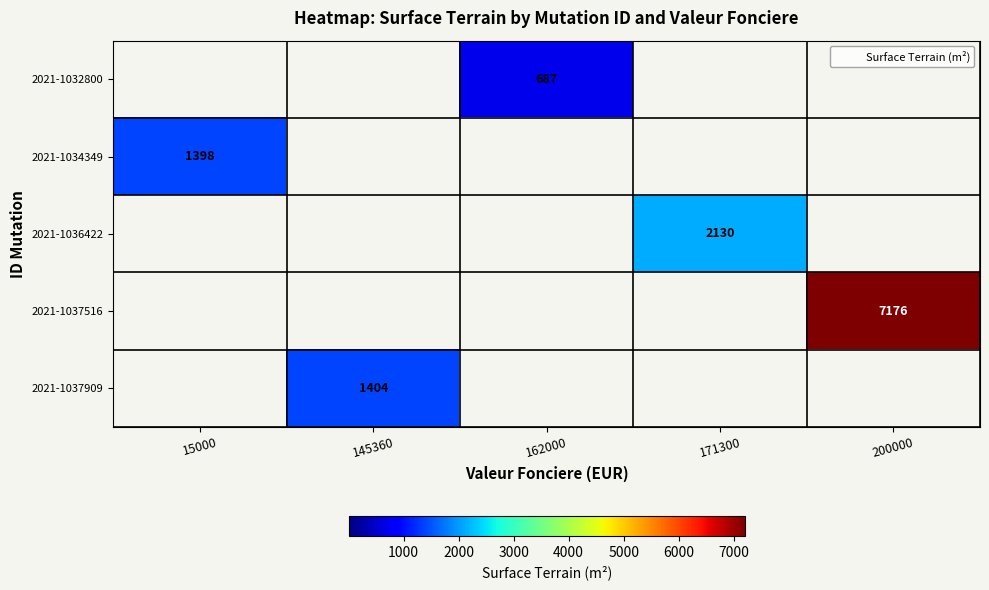

How many data points does each series have?

5